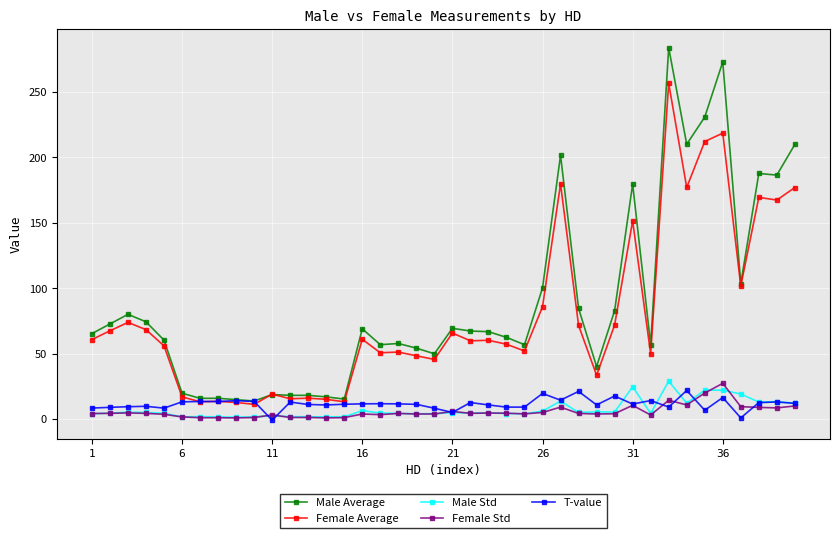

True or false: Male Average has more than 2 interior local peaks.

True